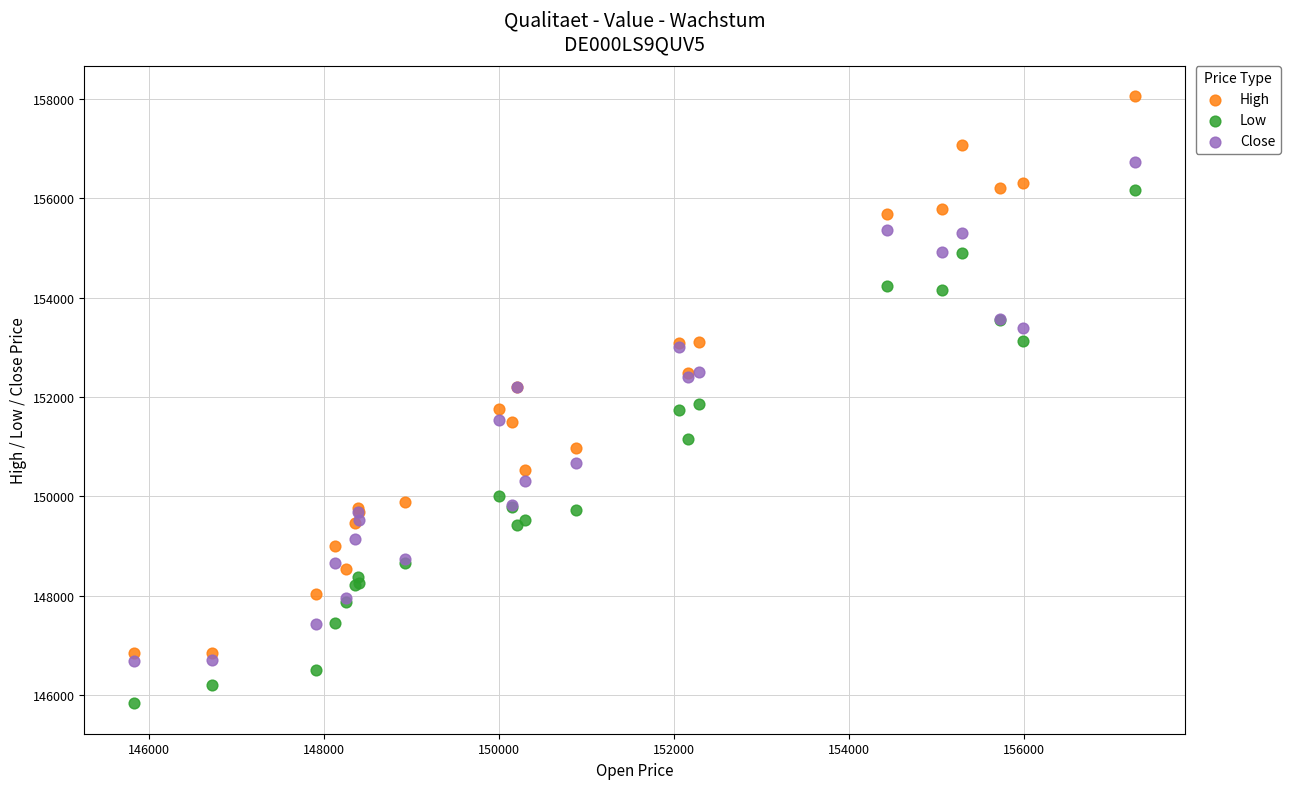

Which series contains the lowest Y value?

Low